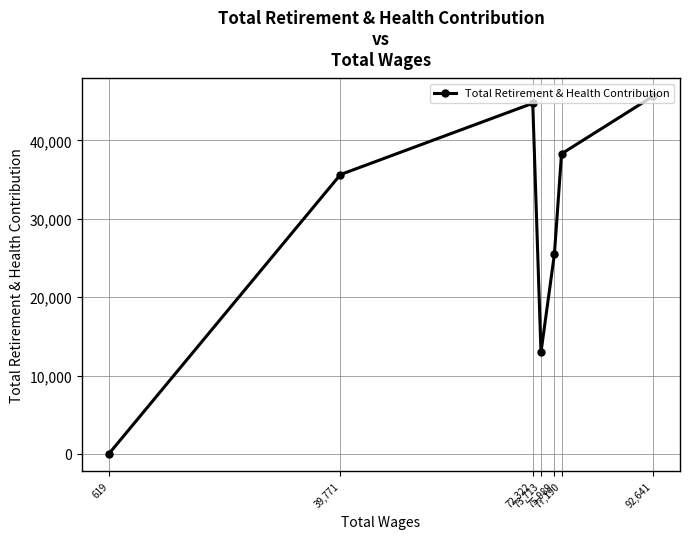

Reading left to right, list all the values displayed in this chart.

619=39	39,771=35648	72,322=44753	73,713=12955	75,989=25523	77,190=38299	92,641=45634